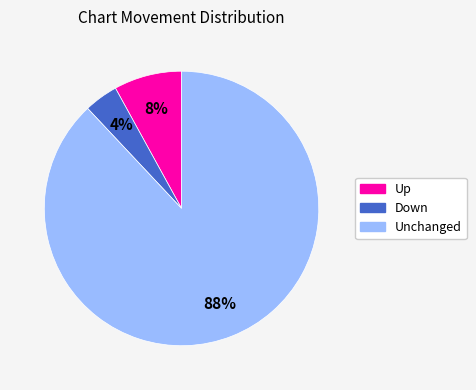

Is there a majority slice in this chart?

Yes